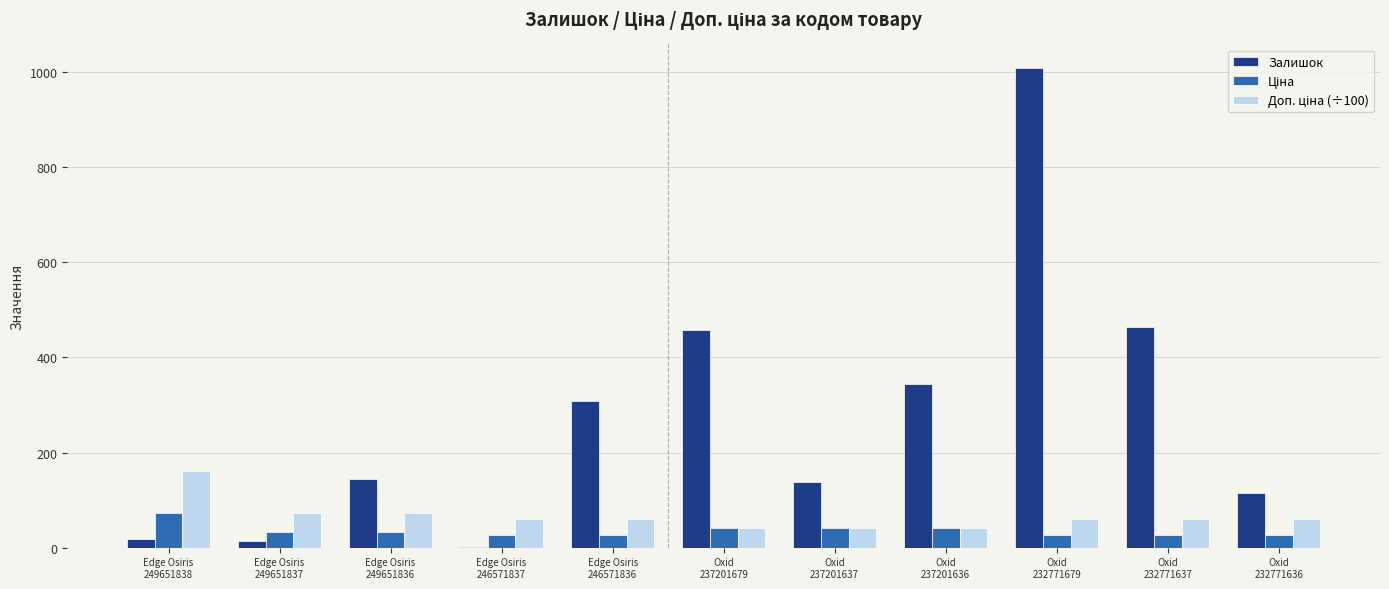

Count the number of data series in this chart.

3